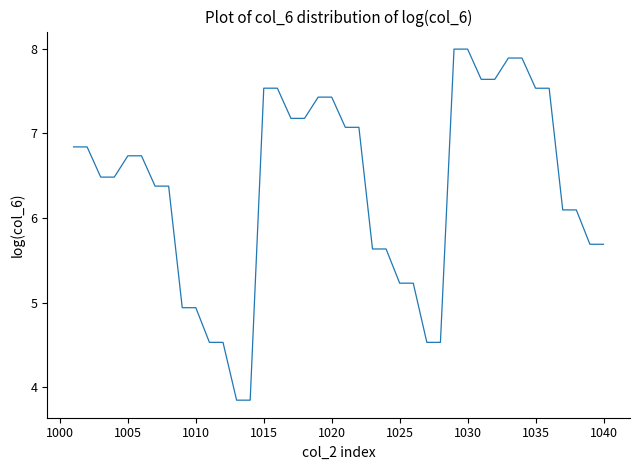

What is the greatest value displayed?

8.0